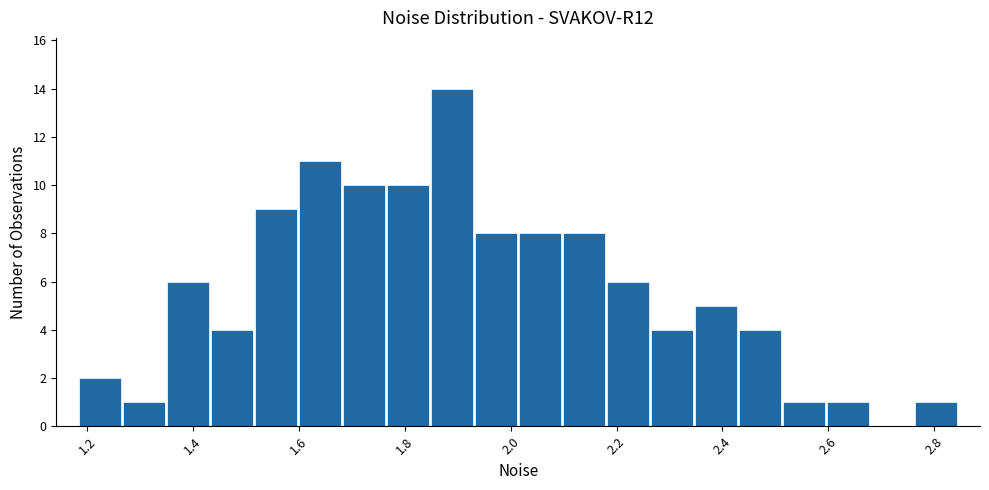

Reading left to right, transcribe this chart: for each bar, give the range it covers on the x-axis and its height. Neither the bar edges nor the heights are printed on the chart, so give them approximately, as read against the axes.

1.18 to 1.26: 2
1.26 to 1.34: 1
1.34 to 1.44: 6
1.44 to 1.52: 4
1.52 to 1.60: 9
1.60 to 1.68: 11
1.68 to 1.76: 10
1.76 to 1.84: 10
1.84 to 1.94: 14
1.94 to 2.02: 8
2.02 to 2.10: 8
2.10 to 2.18: 8
2.18 to 2.26: 6
2.26 to 2.34: 4
2.34 to 2.42: 5
2.42 to 2.52: 4
2.52 to 2.60: 1
2.60 to 2.68: 1
2.68 to 2.76: 0
2.76 to 2.84: 1